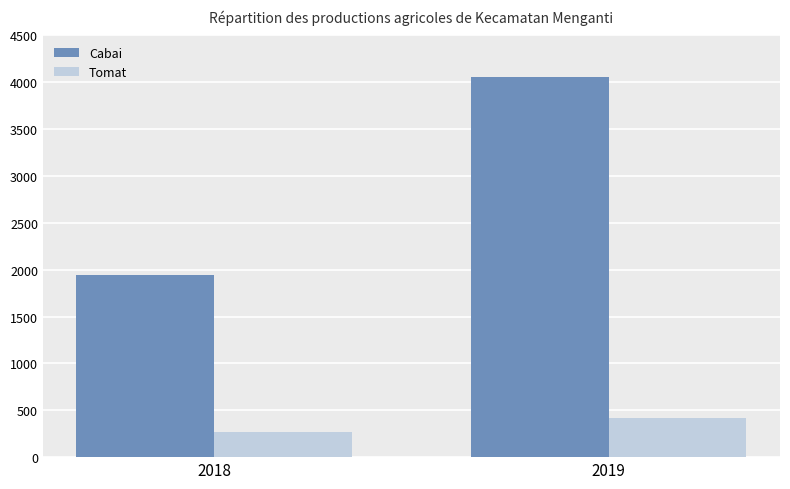

Is it true that Cabai equals 1877 at 2019?

False